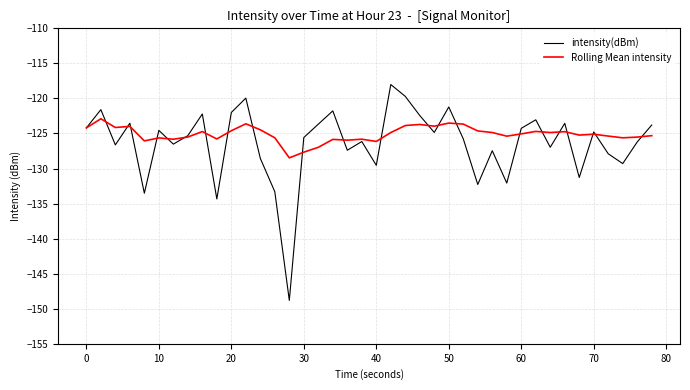

Which series has the largest range (max minus min)?

intensity(dBm)